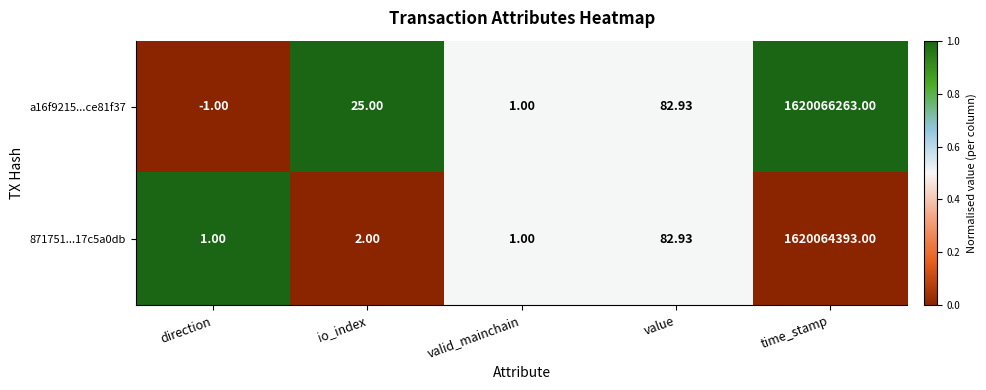

Which label corresponds to the largest value in the chart?

time_stamp